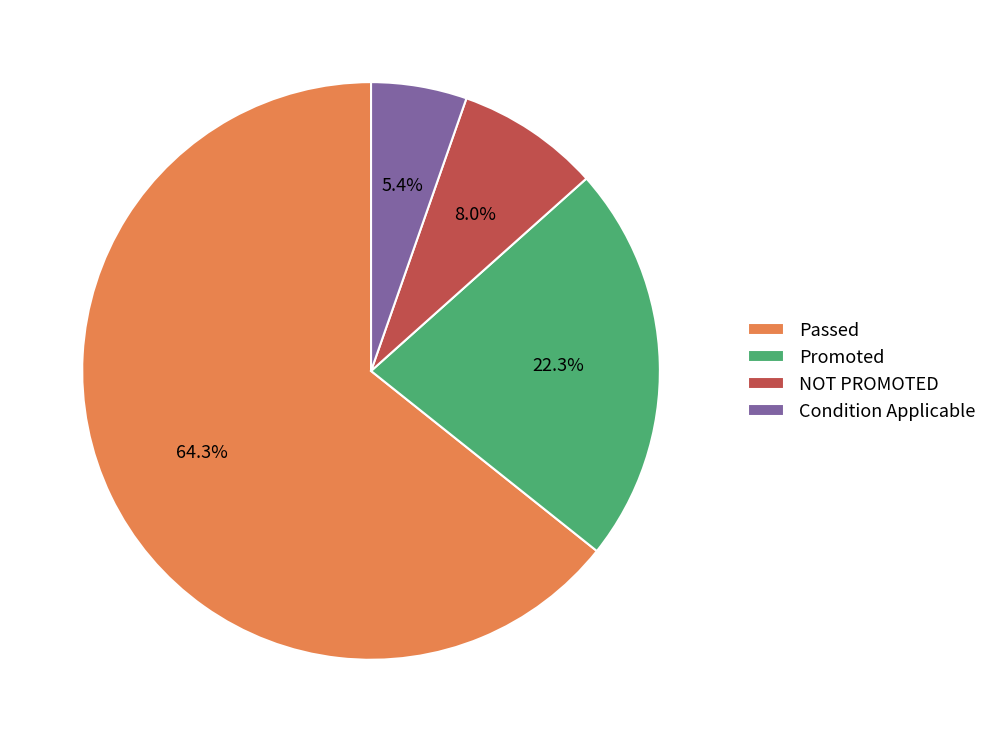

To the nearest percent, what portion does Condition Applicable represent?

5%